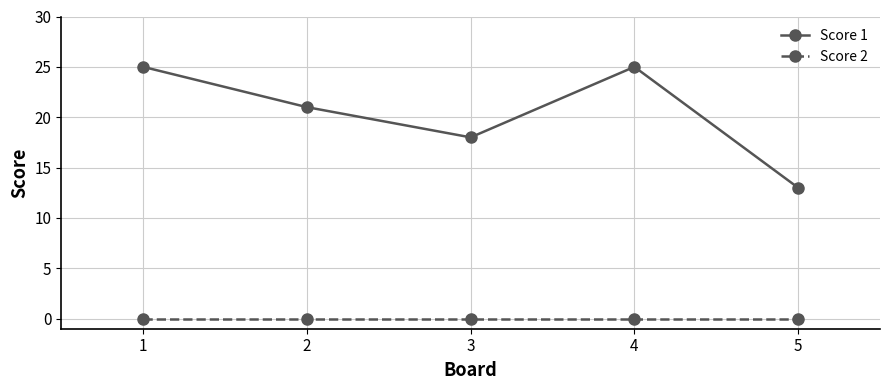

What is the approximate value of Score 1 at 1, to the nearest 5?

25